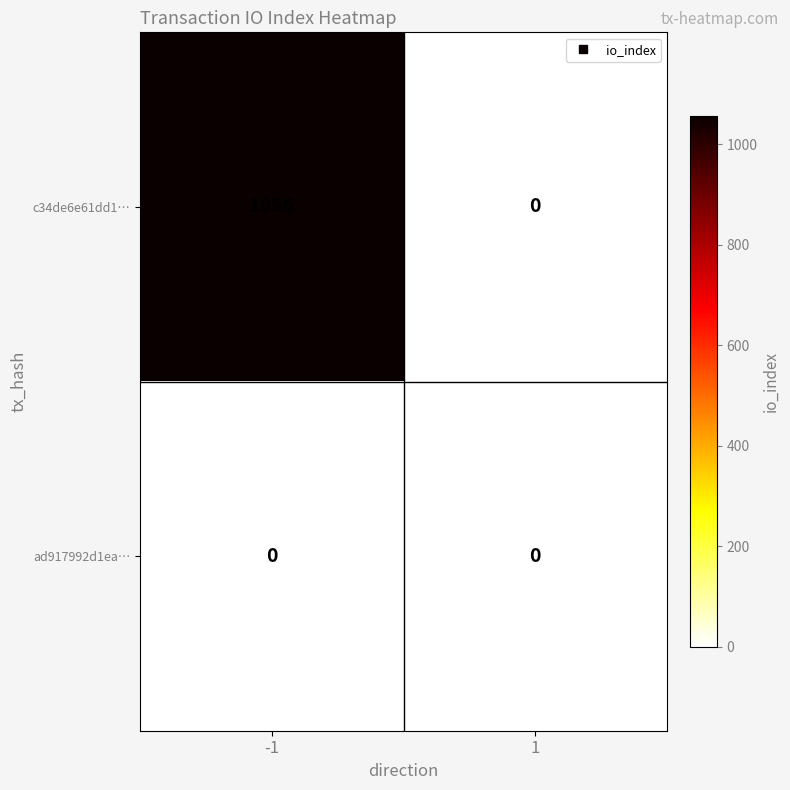

Between -1 and 1, which series saw the biggest shift?

c34de6e61dd1…